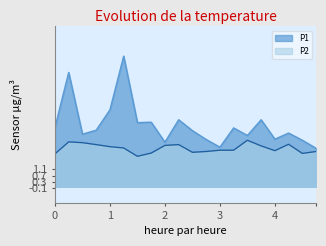

True or false: P1 and P2 intersect in this chart.

False